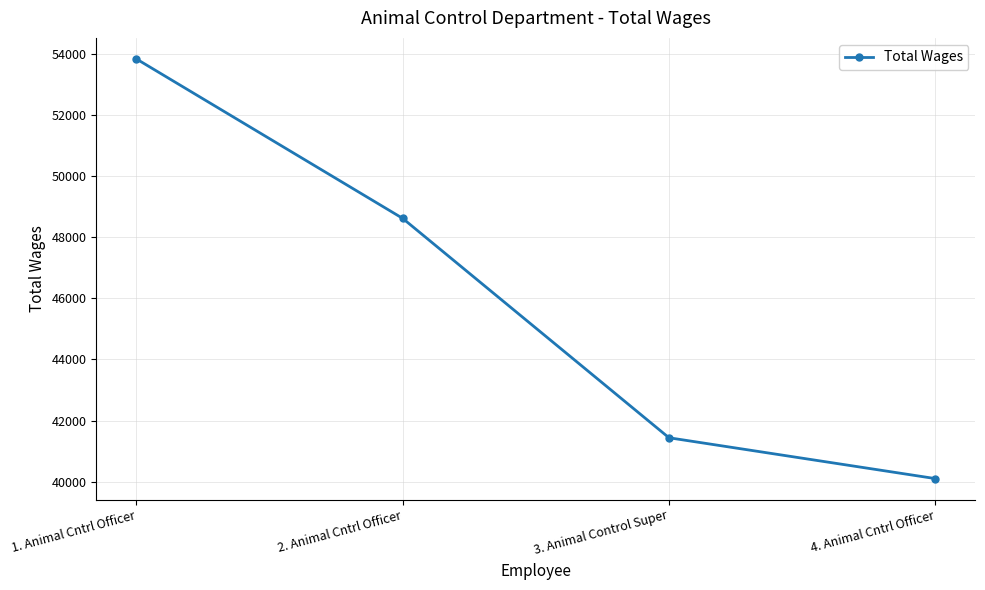

What is the ratio of the value at 1. Animal Cntrl Officer to the value at 2. Animal Cntrl Officer?

1.1